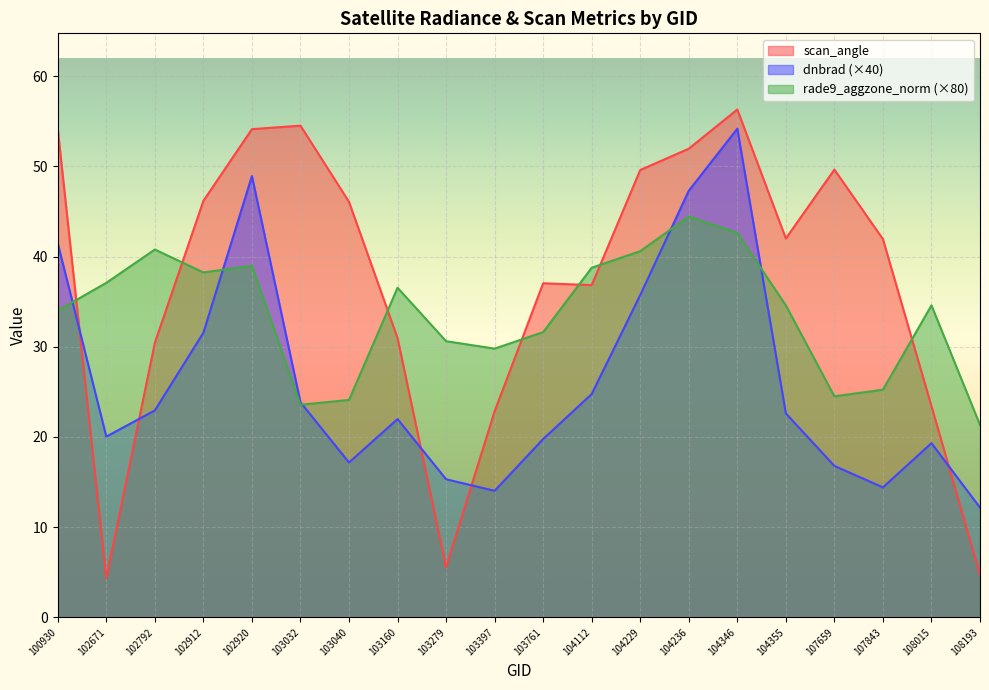

What is the highest value of the rade9_aggzone_norm series?

44.4